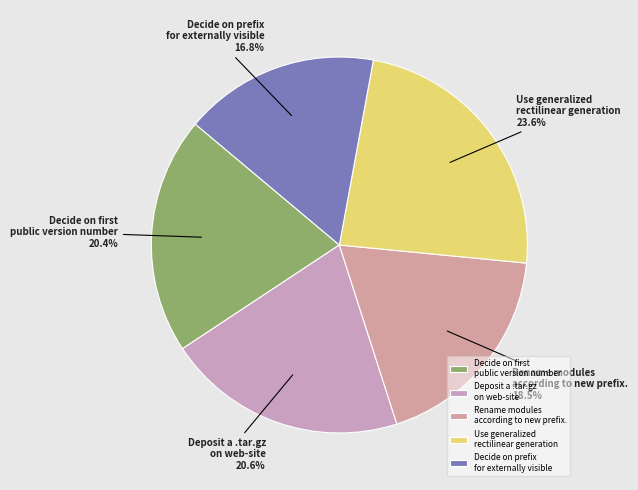

Which slice is the largest?

Use generalized rectilinear generation